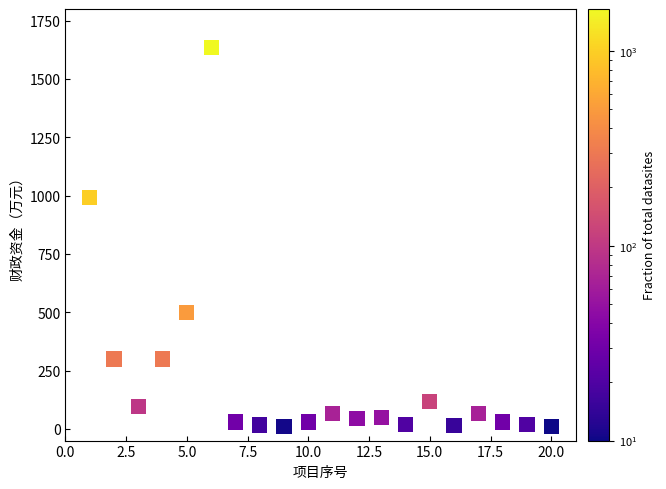

What is the range of Y values (max minus min)?

1625.0